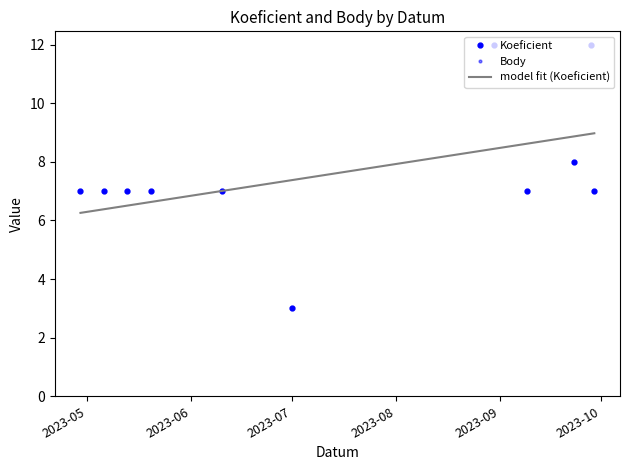

What is the sum of the Koeficient values at 2023-04-29 and 2023-09-23?

15